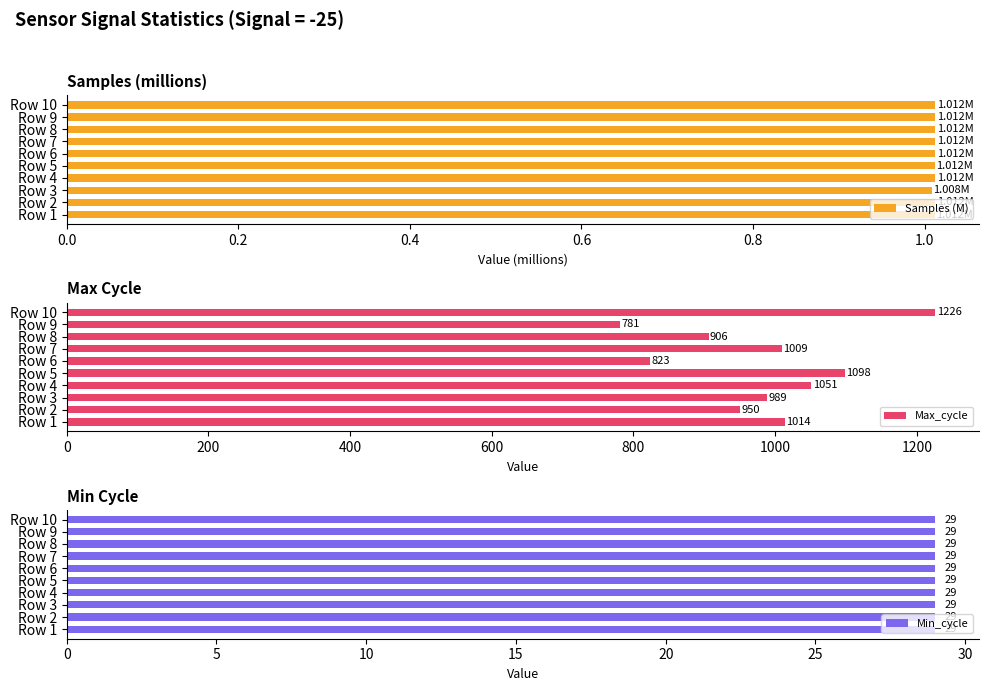

What is the difference between the Max_cycle values at Row 2 and Row 7?

59